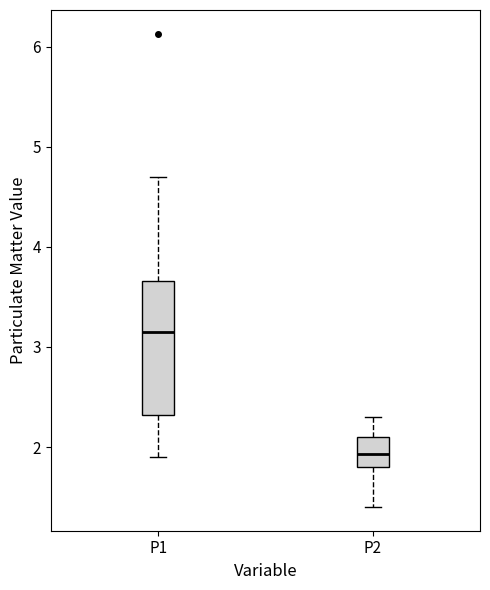

Reading left to right, transcribe this box plot: for each box, give where its median line is, the range the box spans, and where its two whiskers end, as read against the y-axis. The values are not printed on the chart, so give them approximately, as read against the axis.

P1: median 3.2, box 2.3 to 3.7, whiskers 1.9 to 4.7
P2: median 1.9, box 1.8 to 2.1, whiskers 1.4 to 2.3